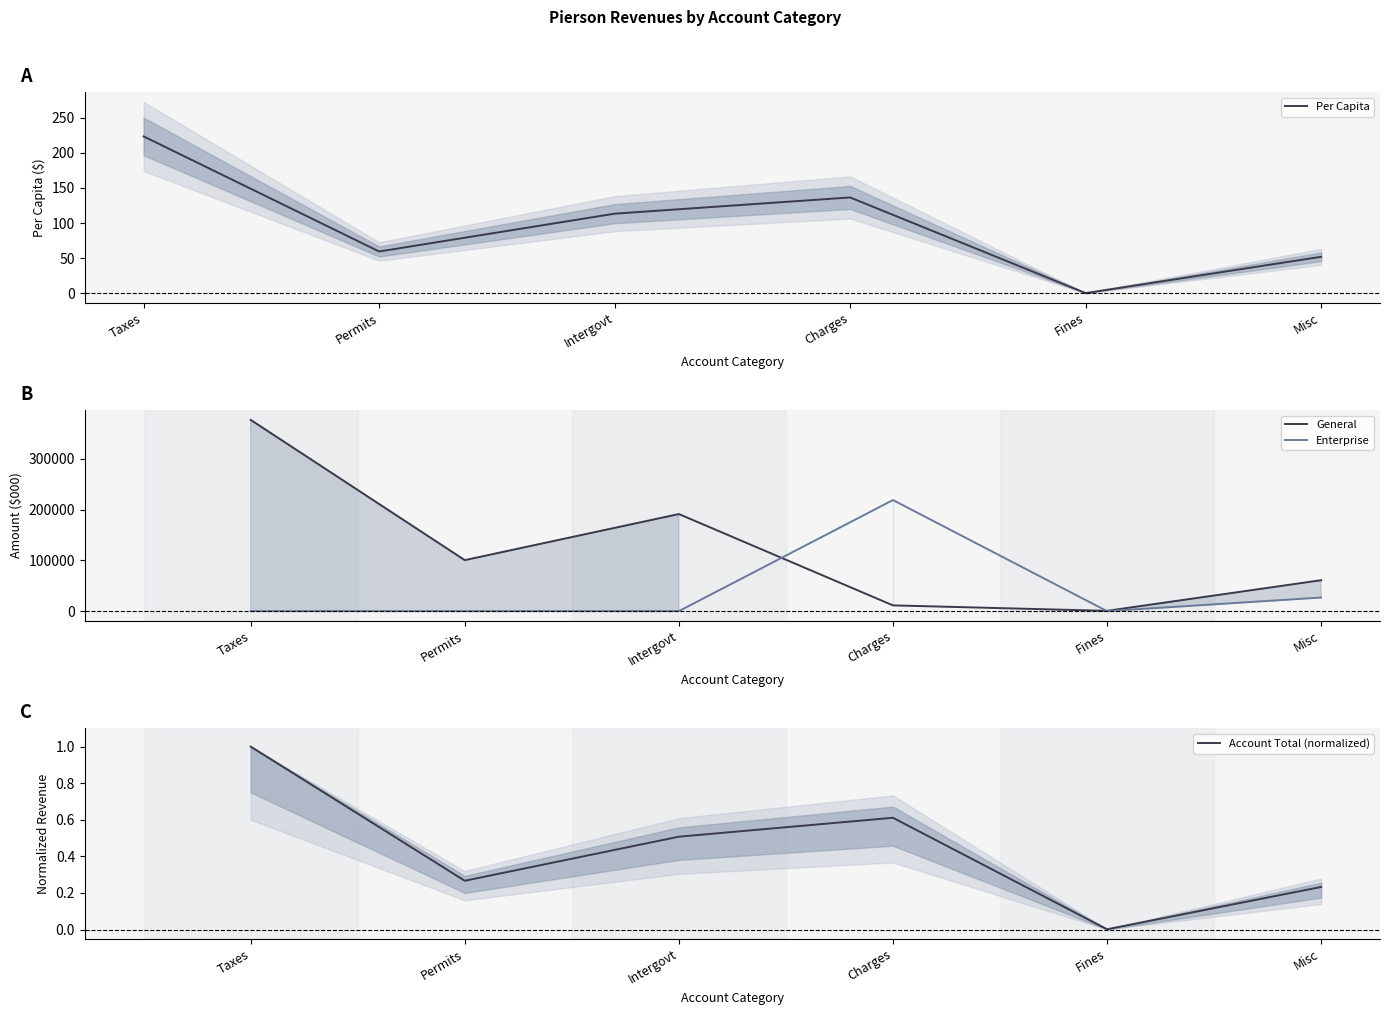

The General series shows 197092.0 at Taxes. True or false?

False